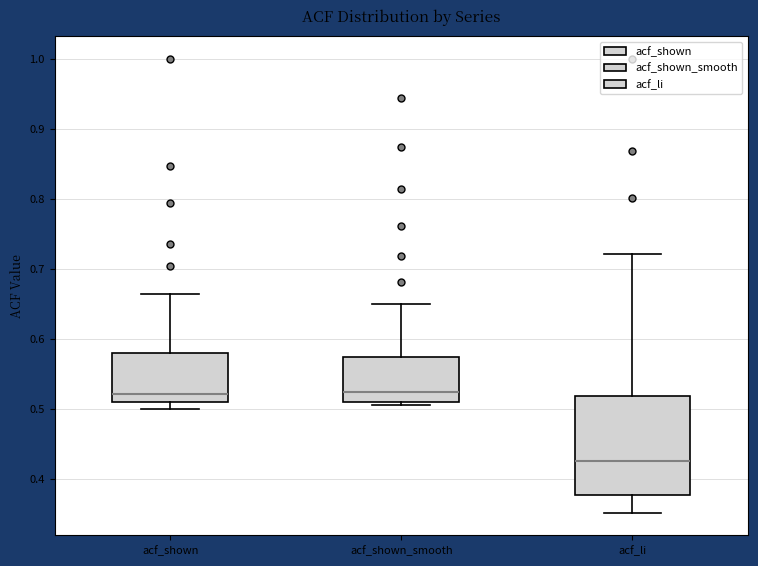

Comparing the boxes themselves (not the whiskers), which one is the tallest?

acf_li